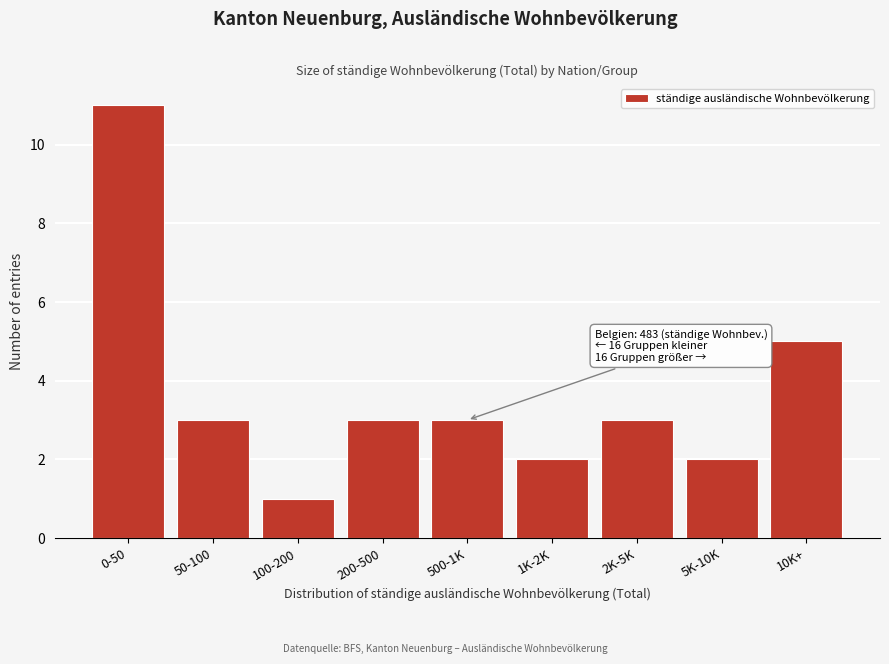

Reading right to left, what are all the values shown in this chart?

5	2	3	2	3	3	1	3	11